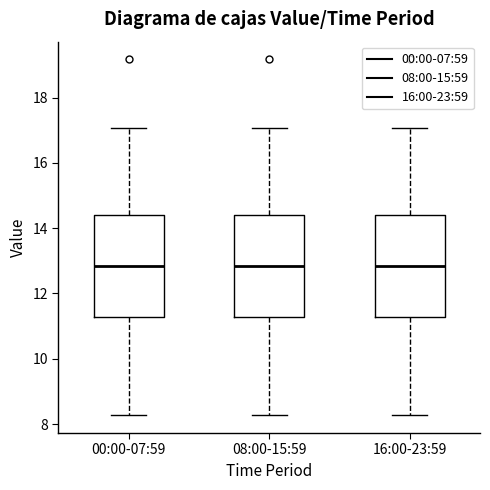

Reading left to right, read every box against the y-axis: the position of its median line, the range the box covers, and the ends of its whiskers. The values are not printed on the chart, so give them approximately, as read against the axis.

00:00-07:59: median 12.8, box 11.2 to 14.4, whiskers 8.2 to 17.0
08:00-15:59: median 12.8, box 11.2 to 14.4, whiskers 8.2 to 17.0
16:00-23:59: median 12.8, box 11.2 to 14.4, whiskers 8.2 to 17.0